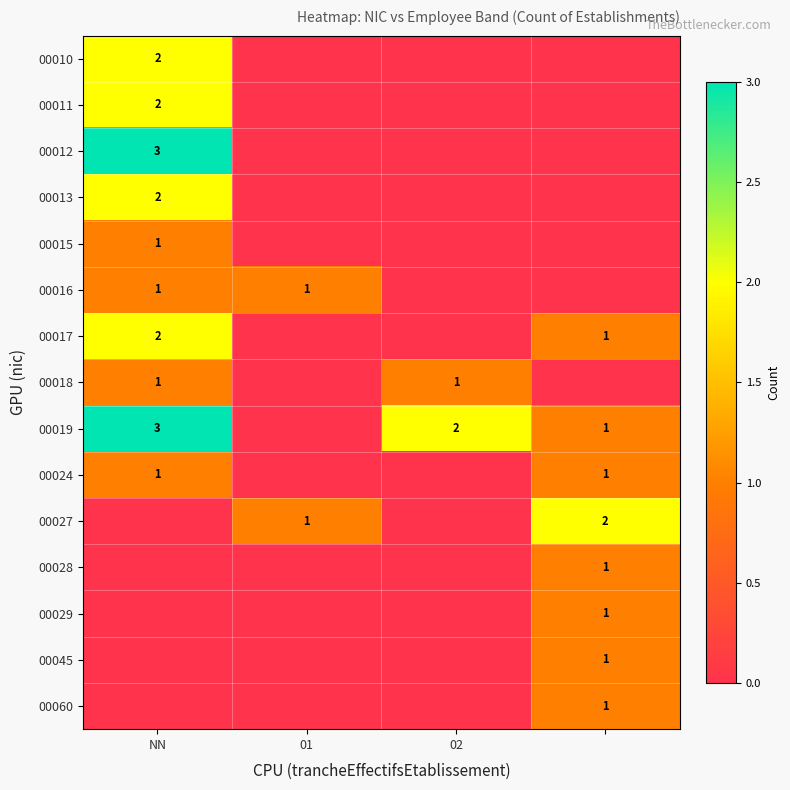

What is the maximum value shown in the chart?

3